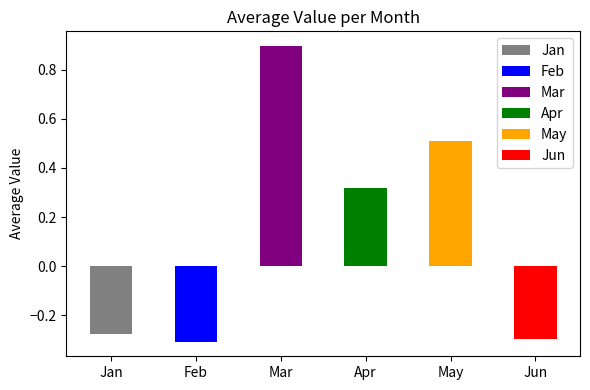

What are all the series names shown in the legend?

Jan, Feb, Mar, Apr, May, Jun